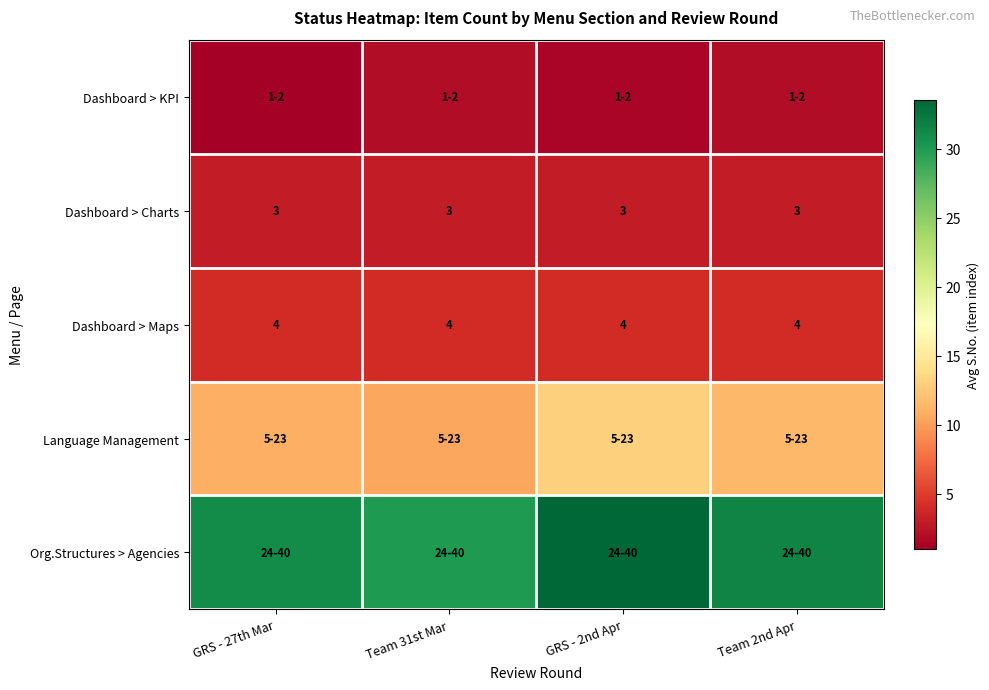

At how many categories does at least one series exceed 22?

4